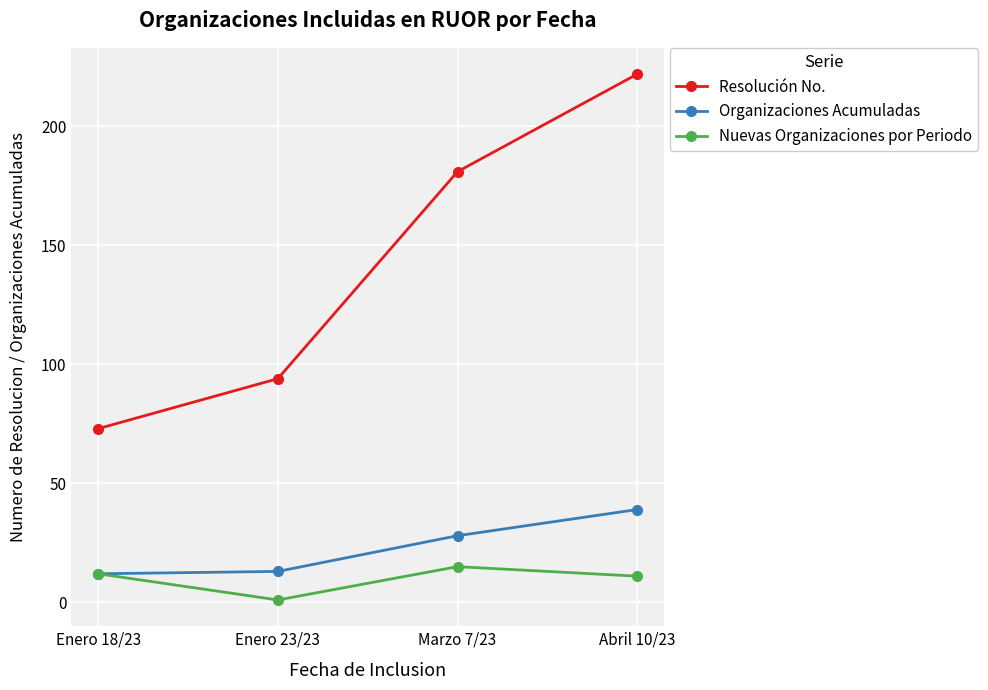

What are all the series names shown in the legend?

Resolución No., Organizaciones Acumuladas, Nuevas Organizaciones por Periodo